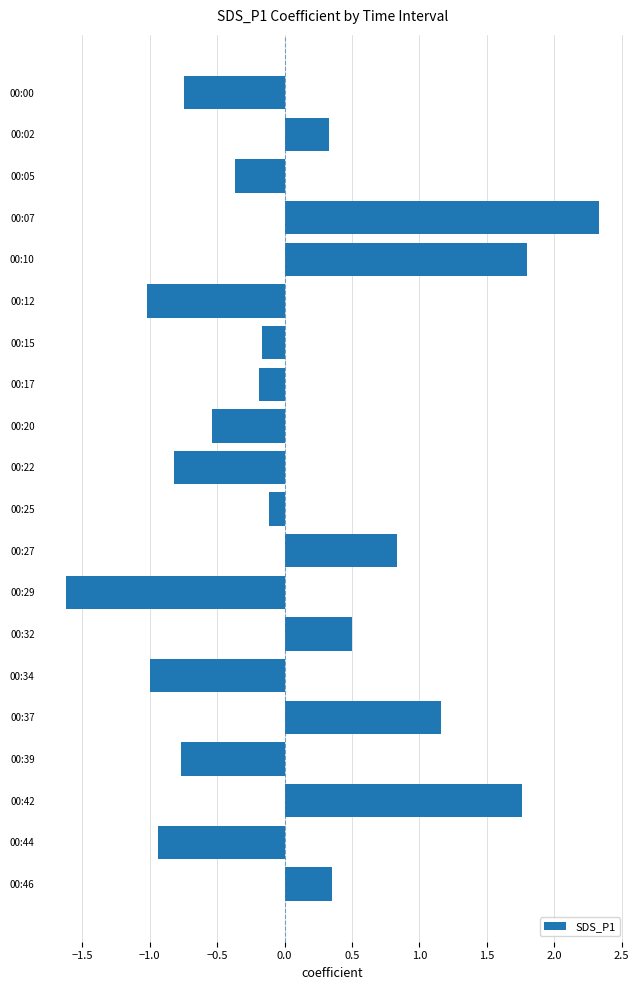

Between 00:42 and 00:29, which is larger?

00:42